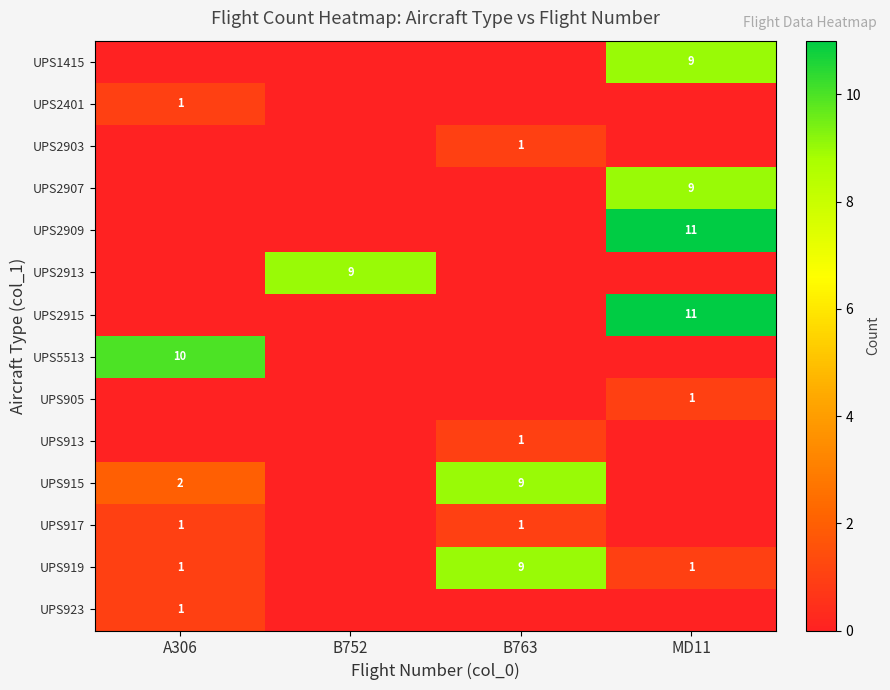

What is the difference between the UPS919 values at B763 and A306?

8